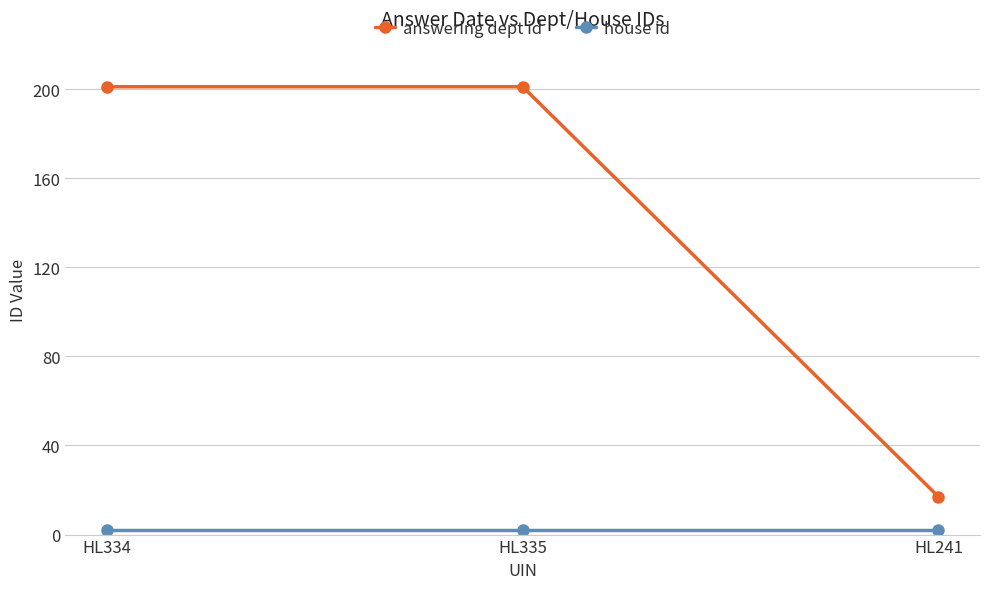

What is the sum of all answering dept id values?

419